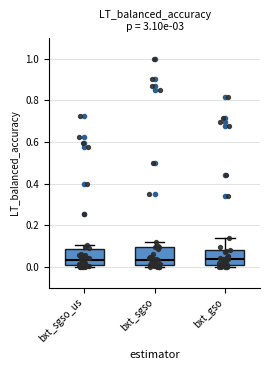

Where does the upper whisker of the box for bxt_sgso end on the y-axis? The values are not printed on the chart, so give them approximately, as read against the axis.

0.12